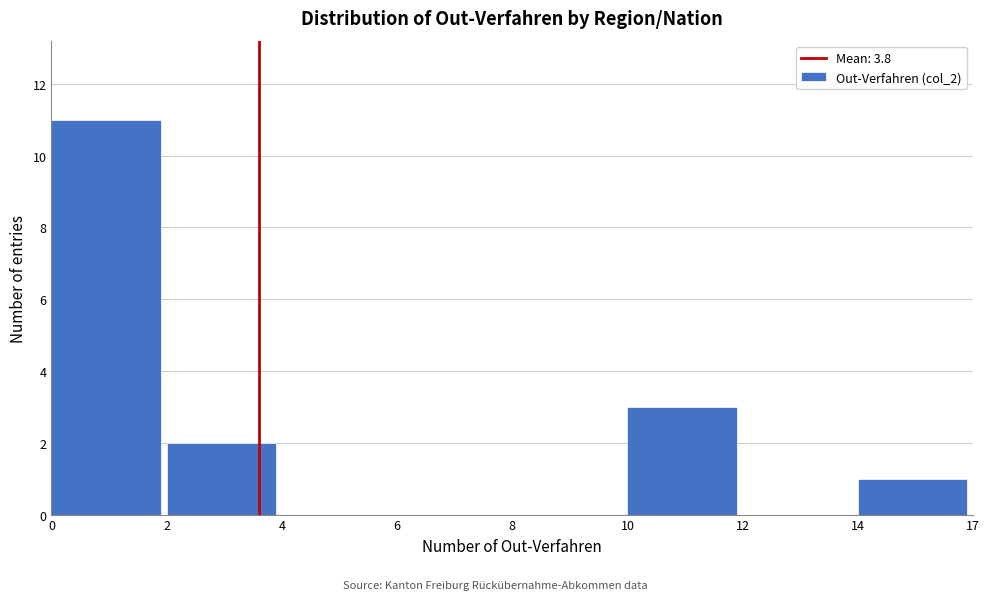

Reading right to left, transcribe all the data shown in this chart.

14=1	12=0	10=3	8=0	6=0	4=0	2=2	0=11